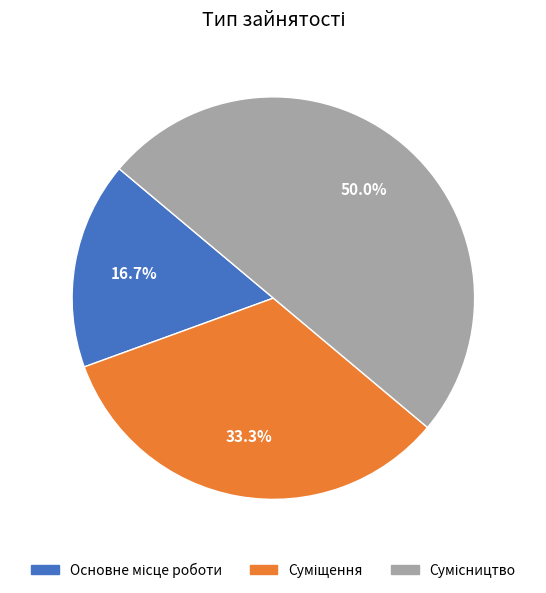

How many slices are in this pie chart?

3